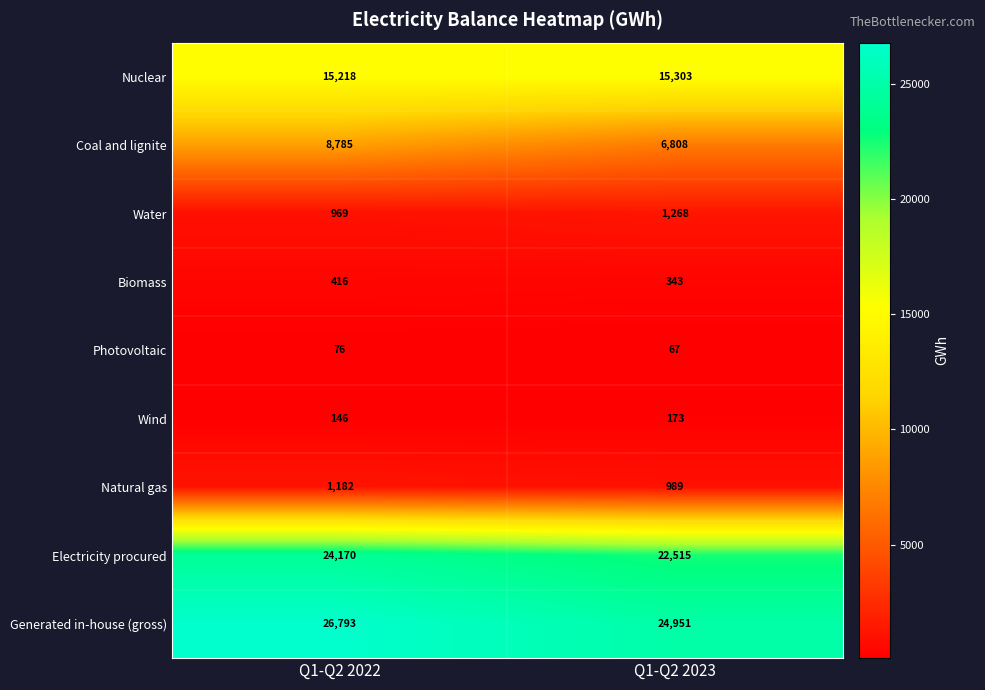

What is the approximate value of Photovoltaic at Q1-Q2 2023?

67